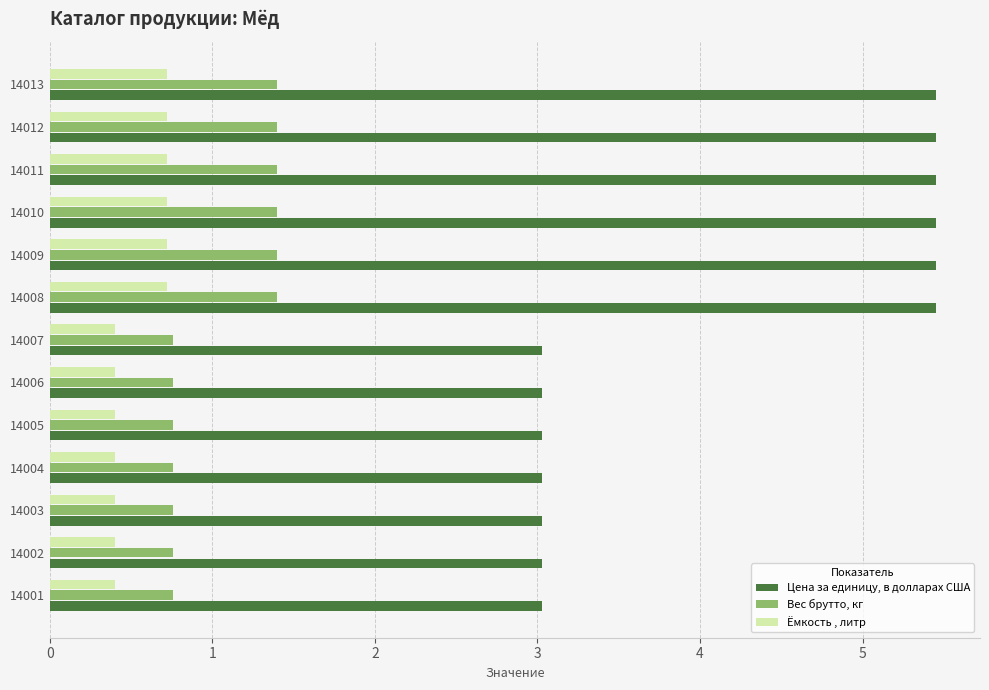

True or false: Цена за единицу, в долларах США has a value of 7.3 at 14009.

False